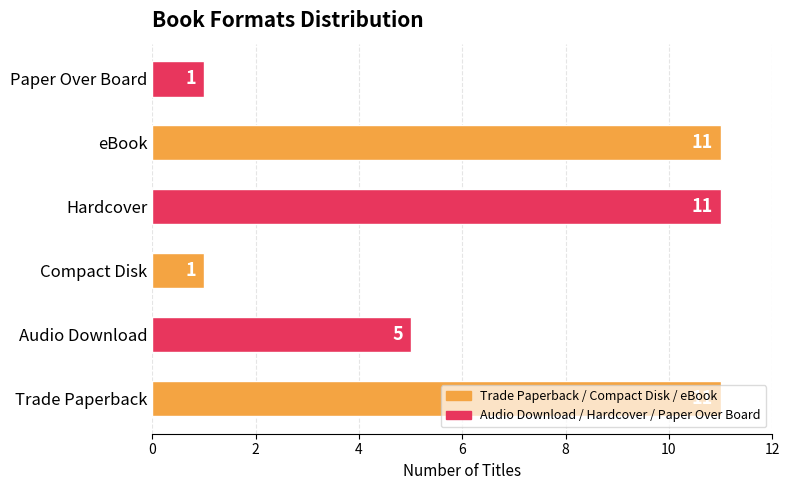

How many bars are there in total?

6